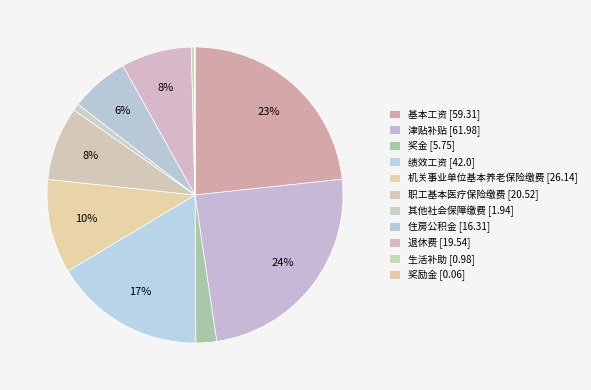

What is the ratio of the value at 退休费 [19.54] to the value at 绩效工资 [42.0]?

0.5